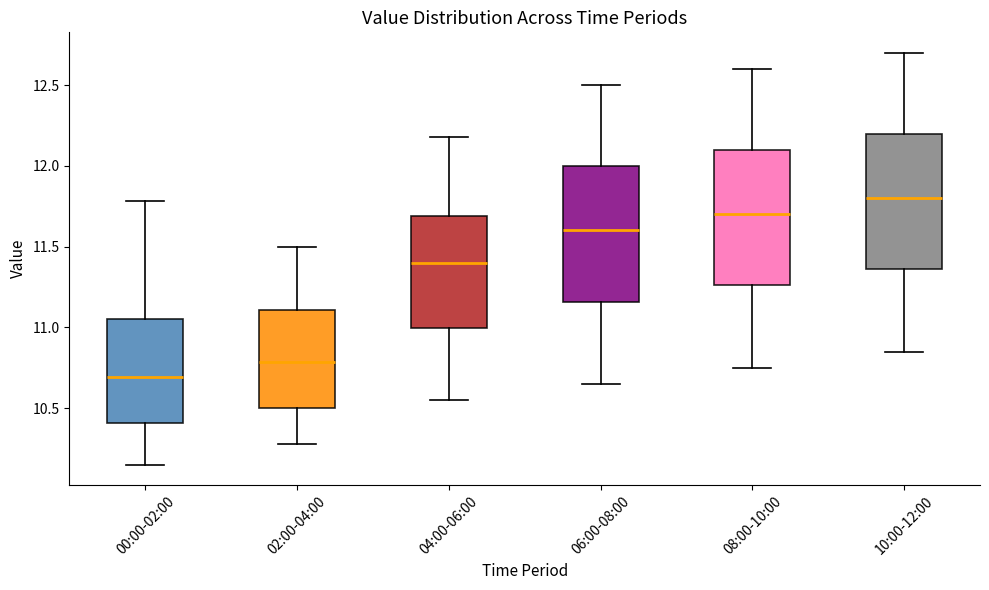

Reading left to right, transcribe this box plot: for each box, give where its median line is, the range the box spans, and where its two whiskers end, as read against the y-axis. The values are not printed on the chart, so give them approximately, as read against the axis.

00:00-02:00: median 10.70, box 10.40 to 11.05, whiskers 10.15 to 11.80
02:00-04:00: median 10.80, box 10.50 to 11.10, whiskers 10.30 to 11.50
04:00-06:00: median 11.40, box 11.00 to 11.70, whiskers 10.55 to 12.20
06:00-08:00: median 11.60, box 11.15 to 12.00, whiskers 10.65 to 12.50
08:00-10:00: median 11.70, box 11.25 to 12.10, whiskers 10.75 to 12.60
10:00-12:00: median 11.80, box 11.35 to 12.20, whiskers 10.85 to 12.70